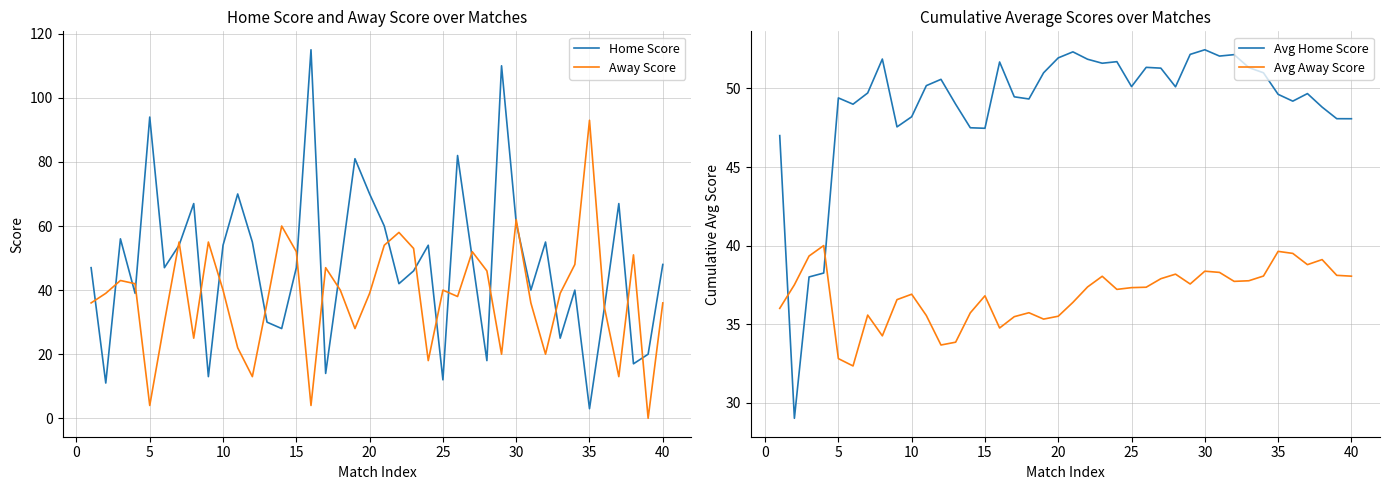

What is the average value of the Avg Away Score series?

36.9